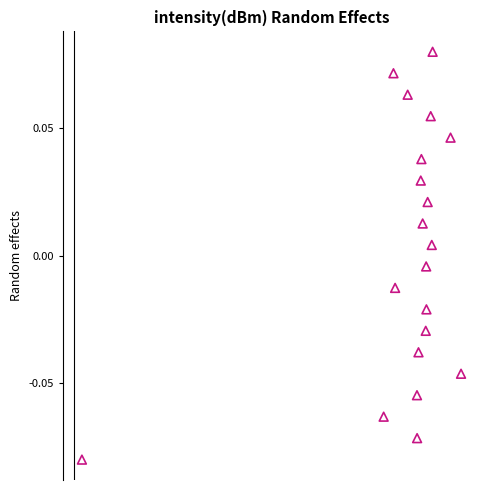

What is the range of X values (max minus min)?

100.5